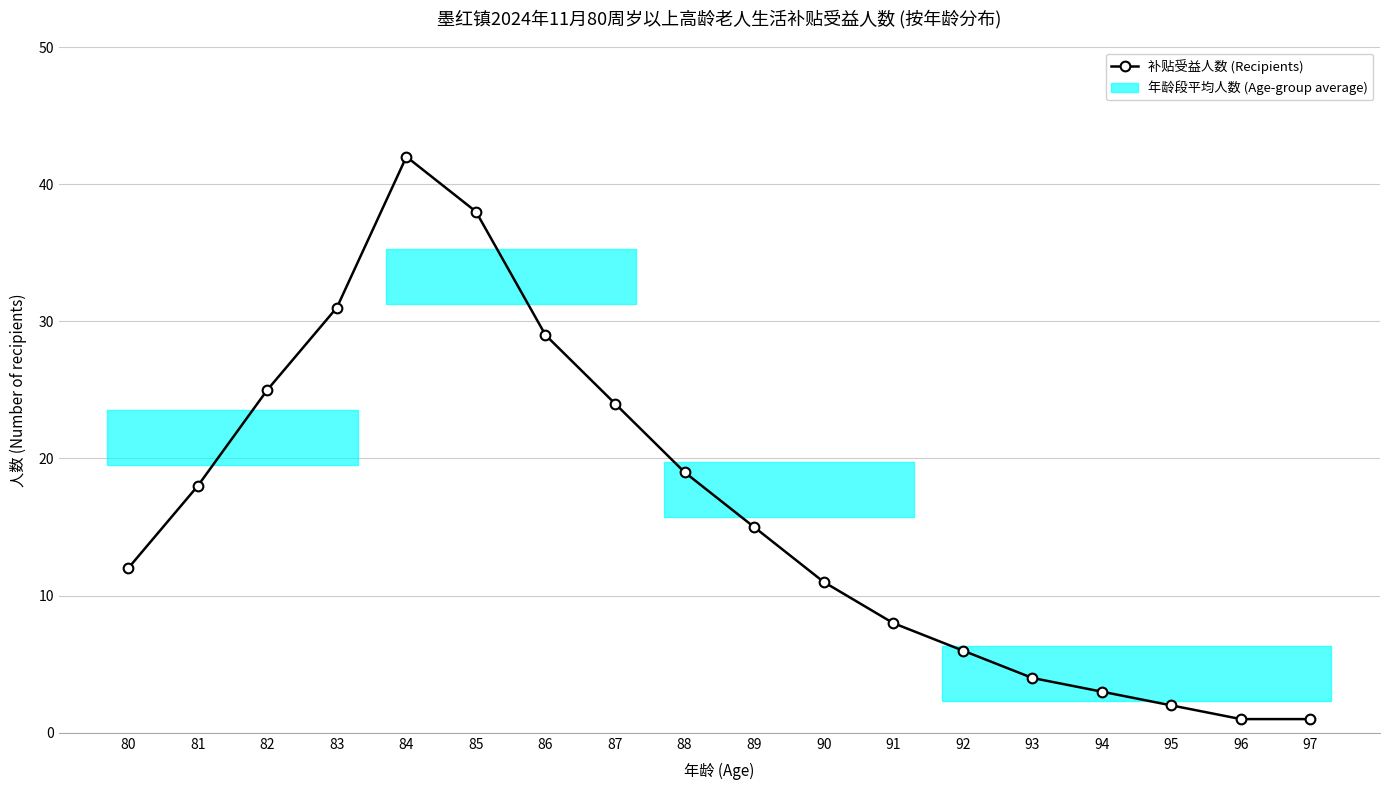

How many interior local peaks (higher than both neighbors) does the data have?

1